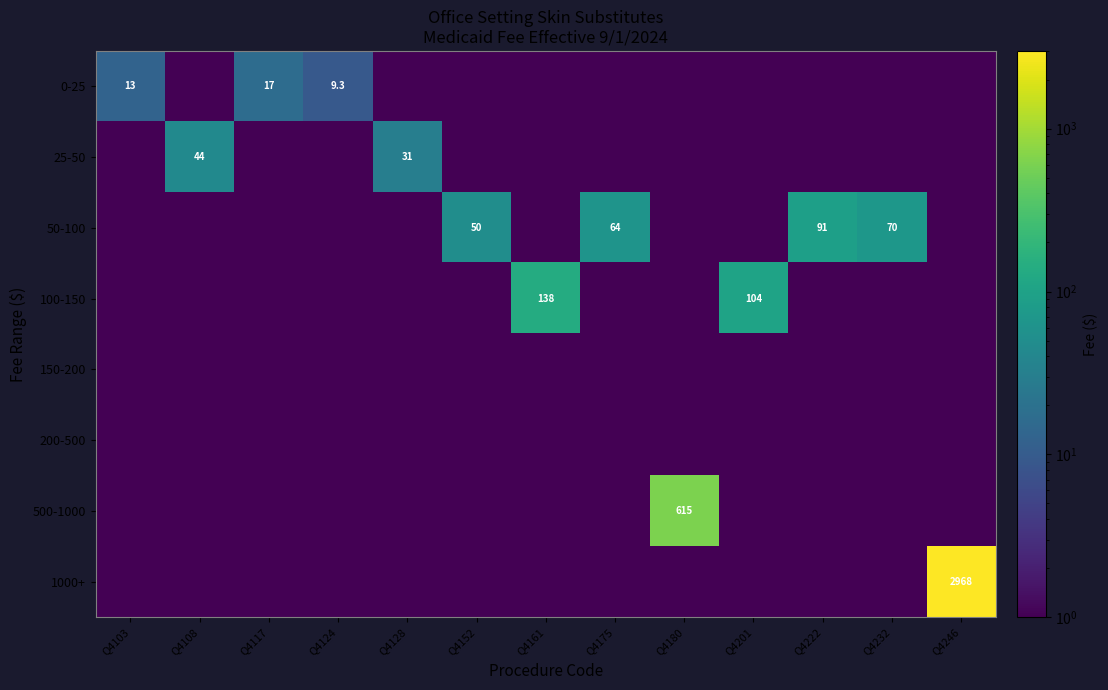

The value of 0-25 at Q4103 is 5.0. True or false?

False